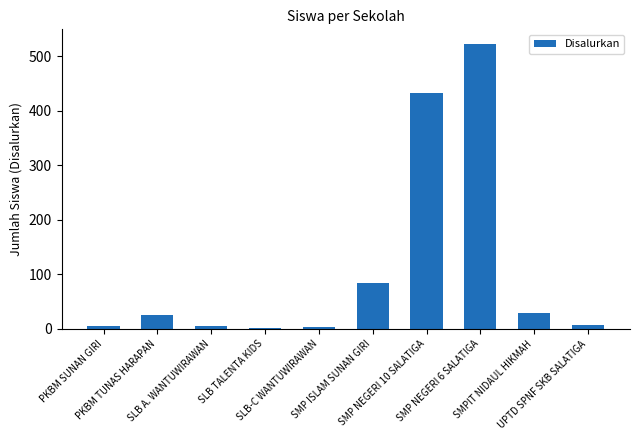

What is the greatest value displayed?

523